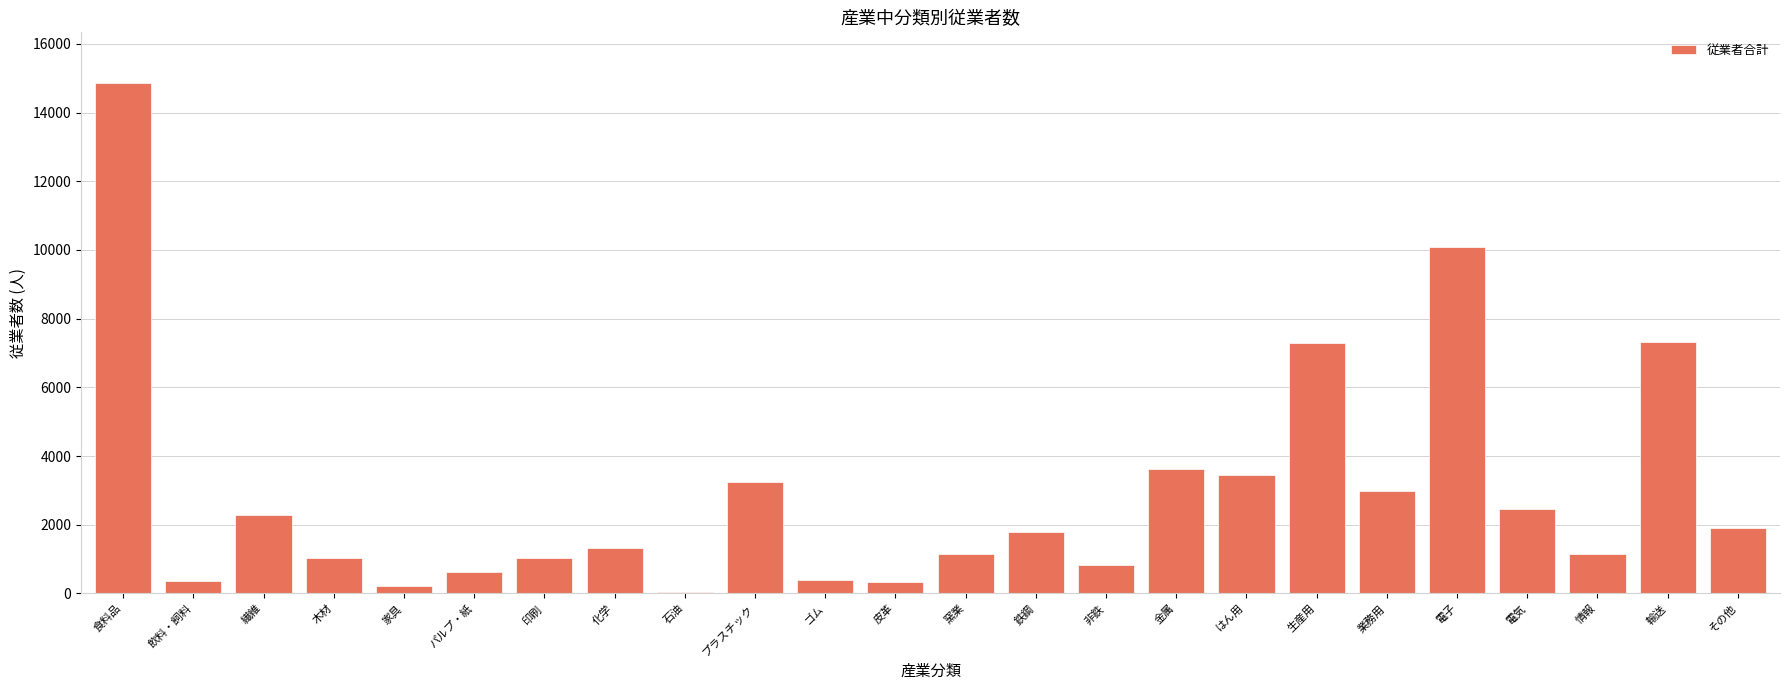

What is the greatest value displayed?

14851